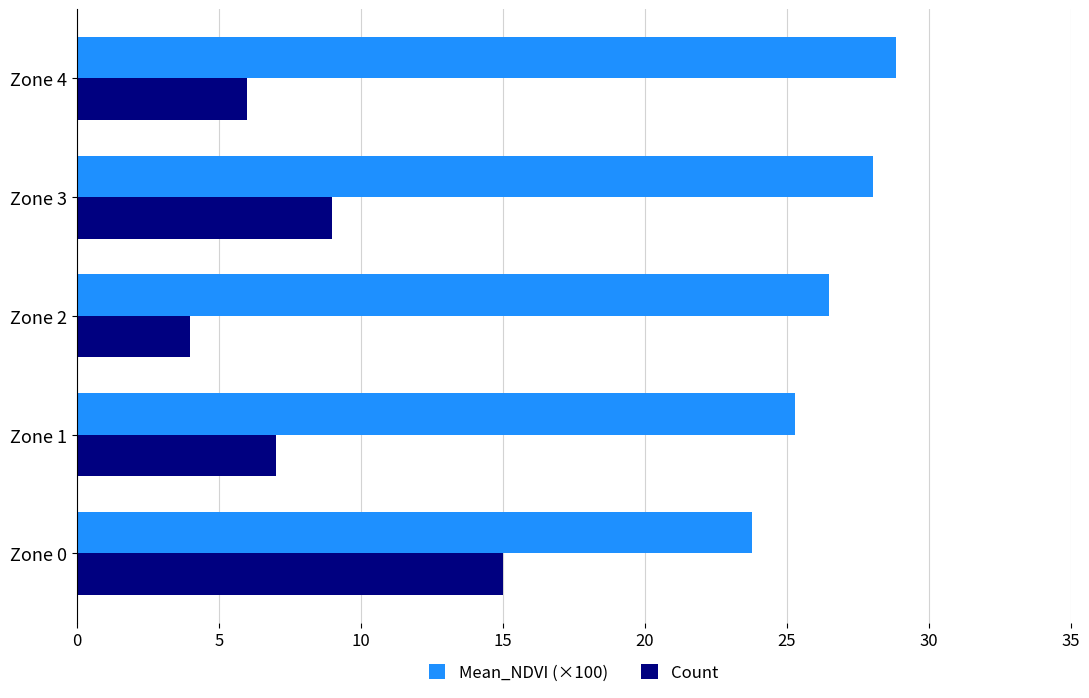

What is the minimum value for Mean_NDVI (×100)?

23.8